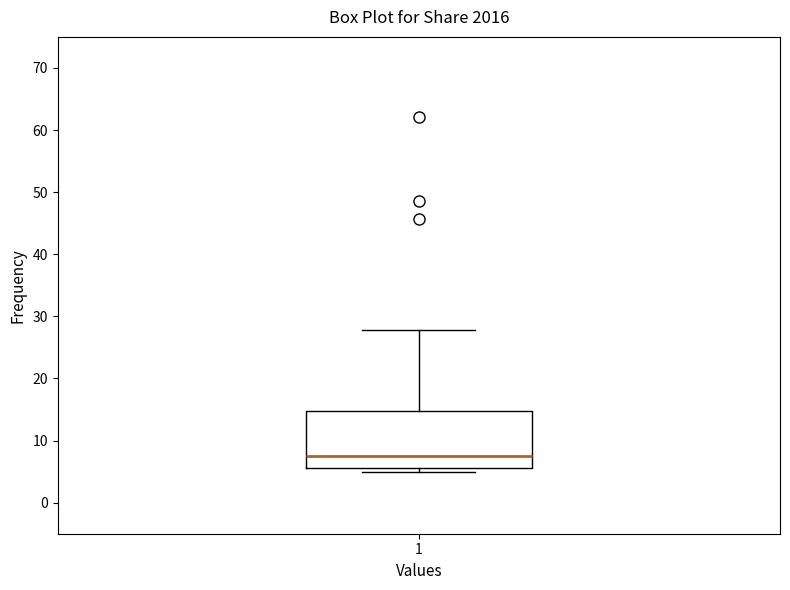

Read this box plot against the y-axis: the position of the median line, the range covered by the box, and the ends of both whiskers. The values are not printed on the chart, so give them approximately, as read against the axis.

median 8, box 6 to 15, whiskers 5 to 28